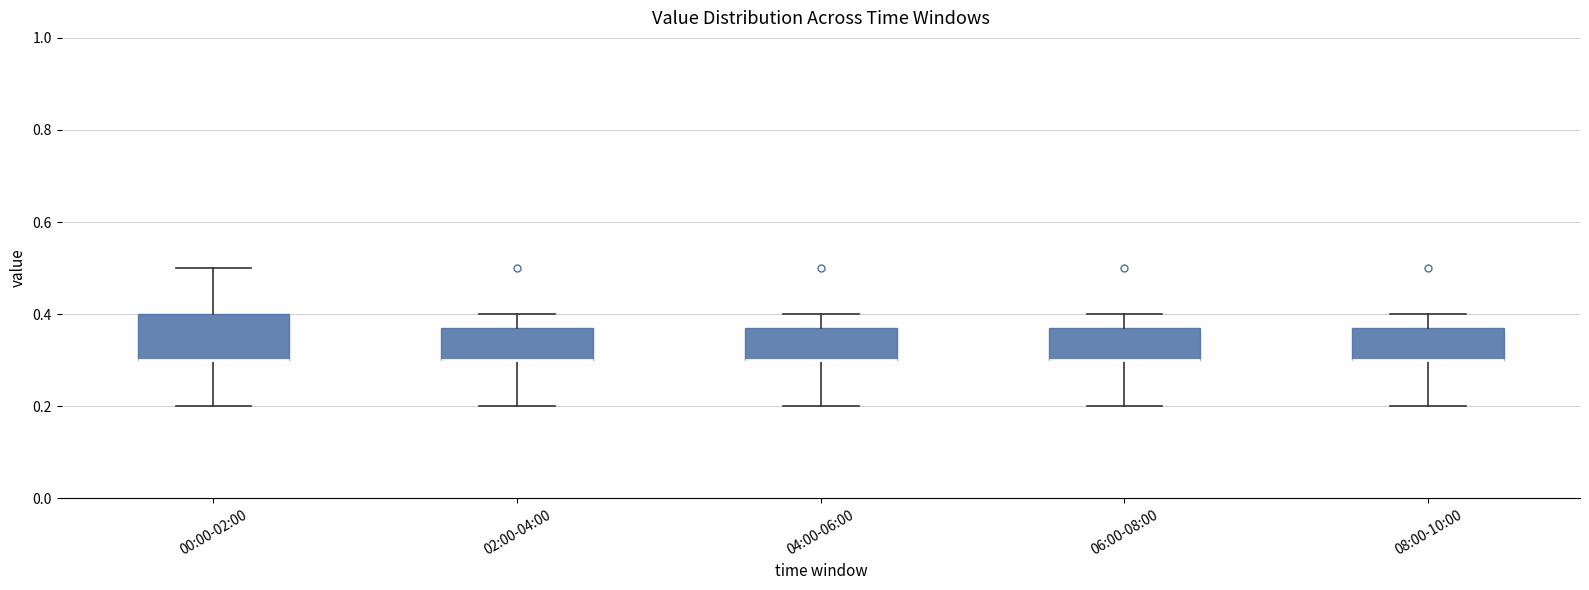

Comparing the boxes themselves (not the whiskers), which one is the tallest?

00:00-02:00